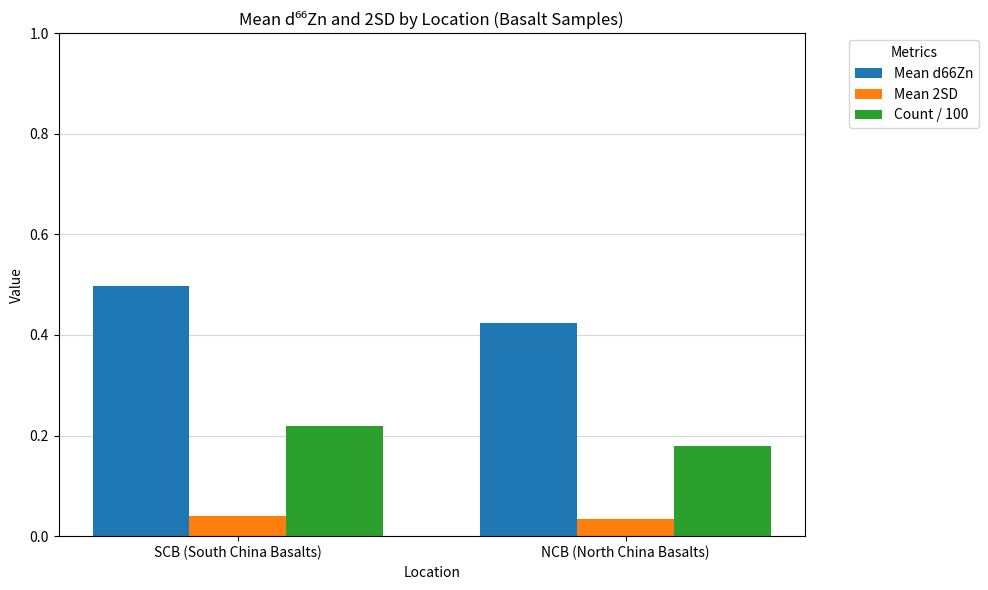

At which category is the sum across all series the highest?

SCB (South China Basalts)